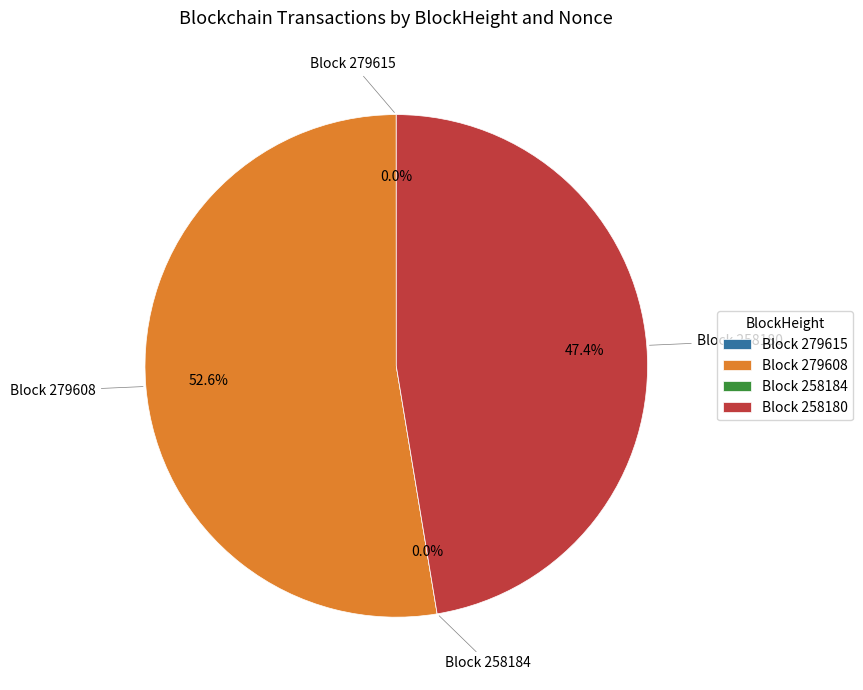

Which category has the smallest portion of the pie?

258184